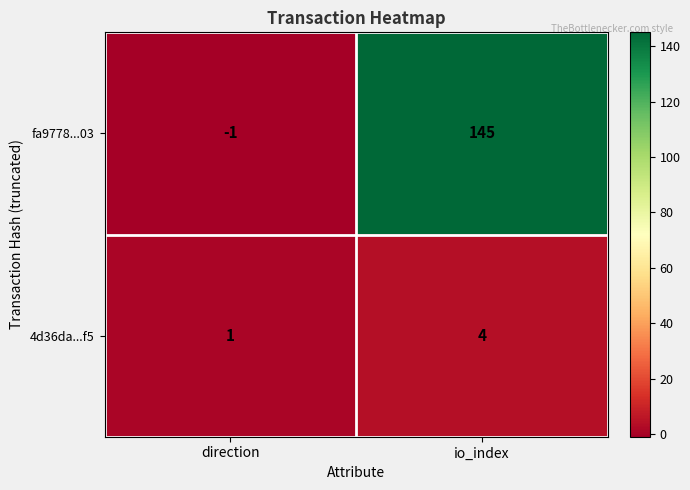

Rank the series by their maximum value, from highest to lowest.

fa9778...03, 4d36da...f5